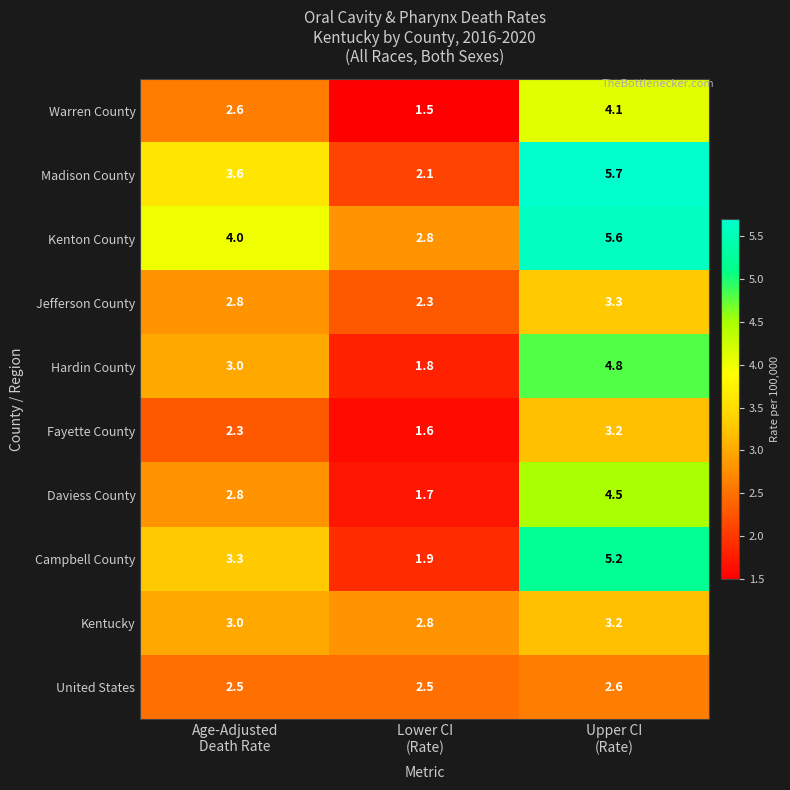

At how many categories does at least one series exceed 1?

3